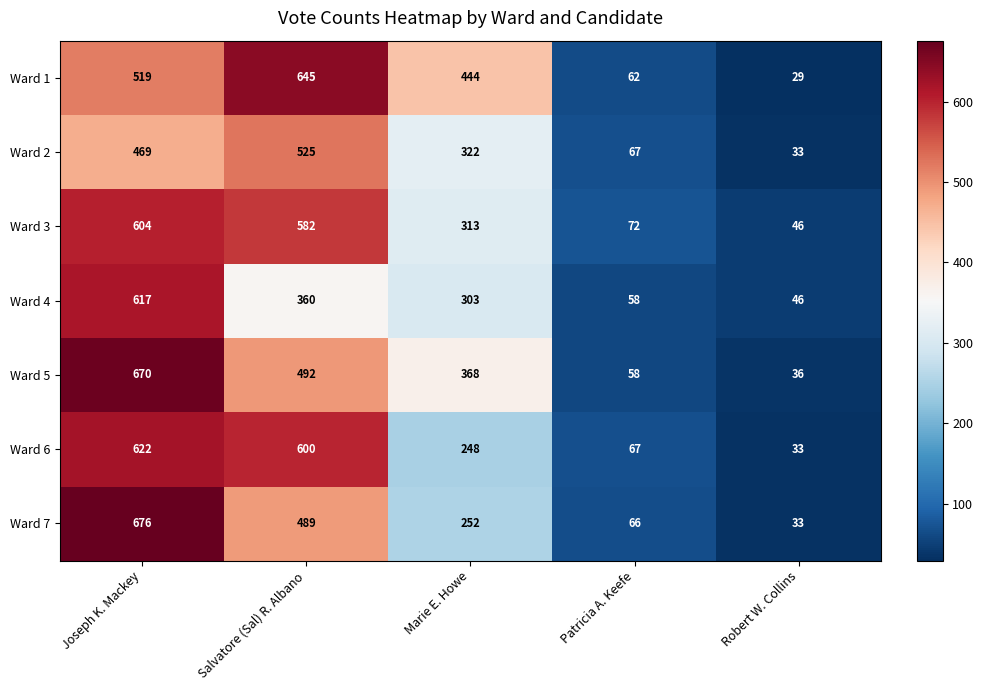

List the series in order of their peak value, lowest first.

Ward 2, Ward 3, Ward 4, Ward 6, Ward 1, Ward 5, Ward 7